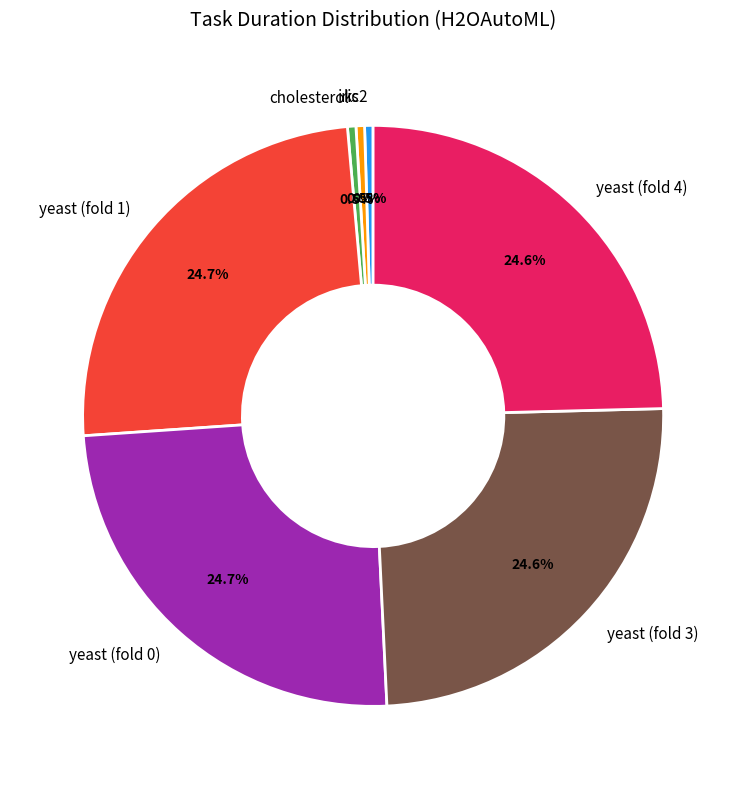

What percentage is the yeast (fold 1) slice, to the nearest percent?

25%